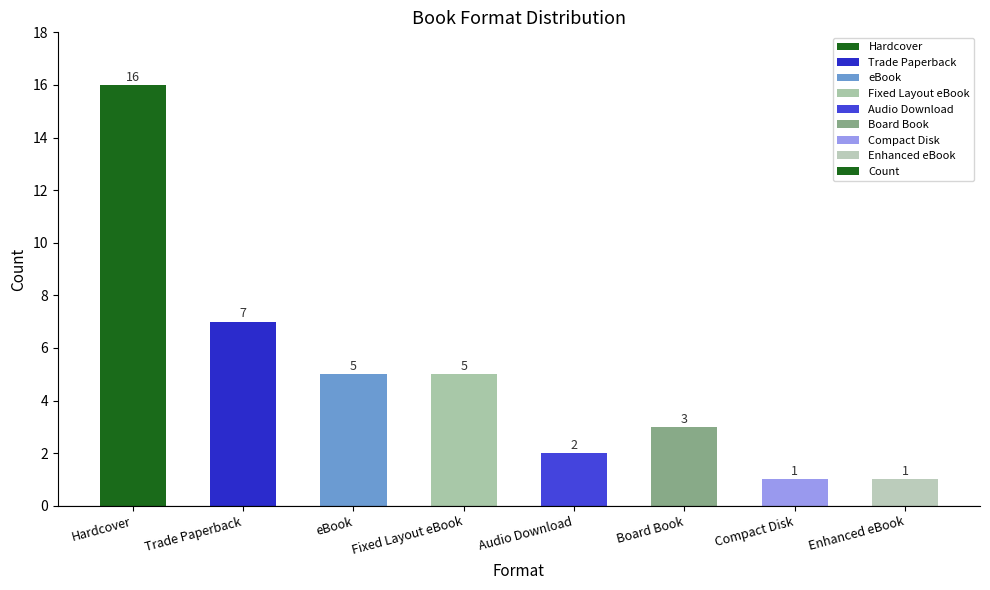

Reading left to right, transcribe all the data shown in this chart.

Hardcover=16	Trade Paperback=7	eBook=5	Fixed Layout eBook=5	Audio Download=2	Board Book=3	Compact Disk=1	Enhanced eBook=1